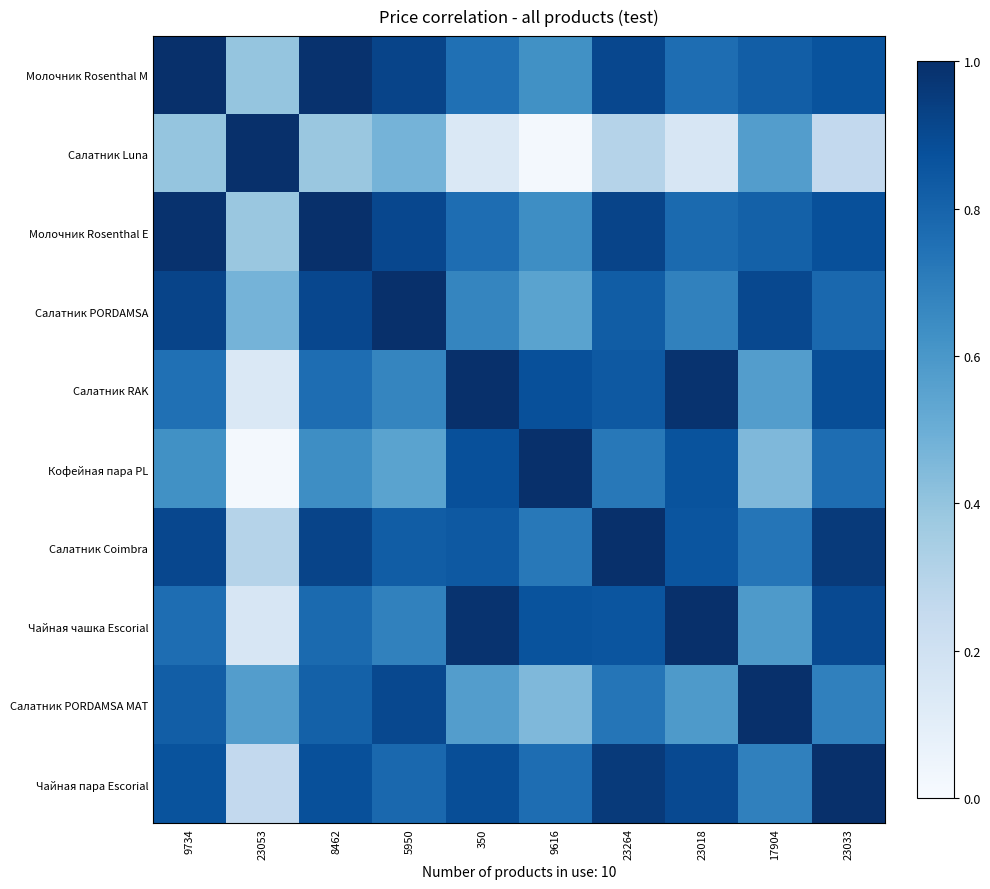

Between 8462 and 350, which is larger?

8462